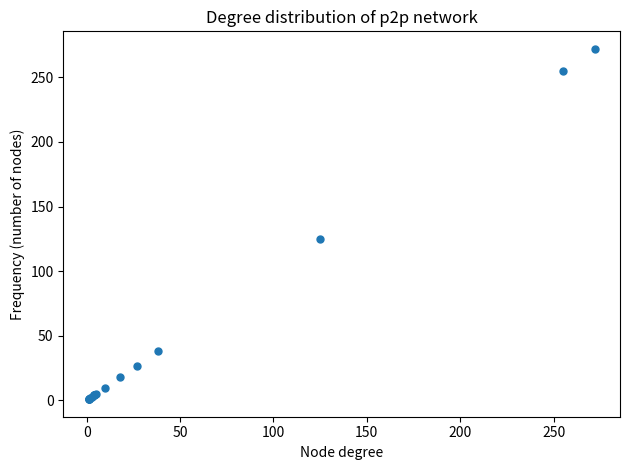

What Y value in the scatter plot is closest to 136?

125